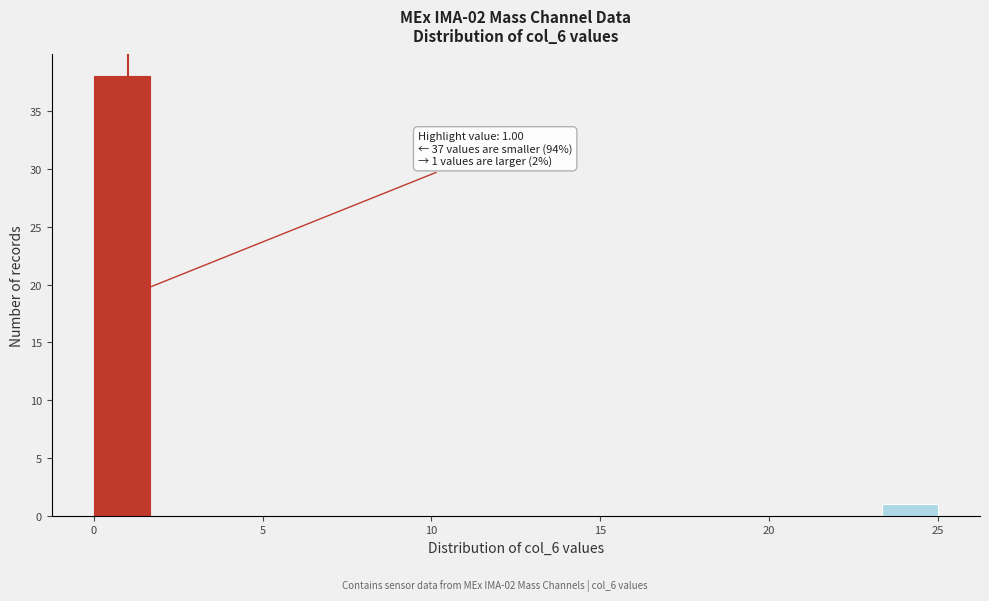

Read against the x-axis, roughly where is the centre of the tallest bar?

1.0